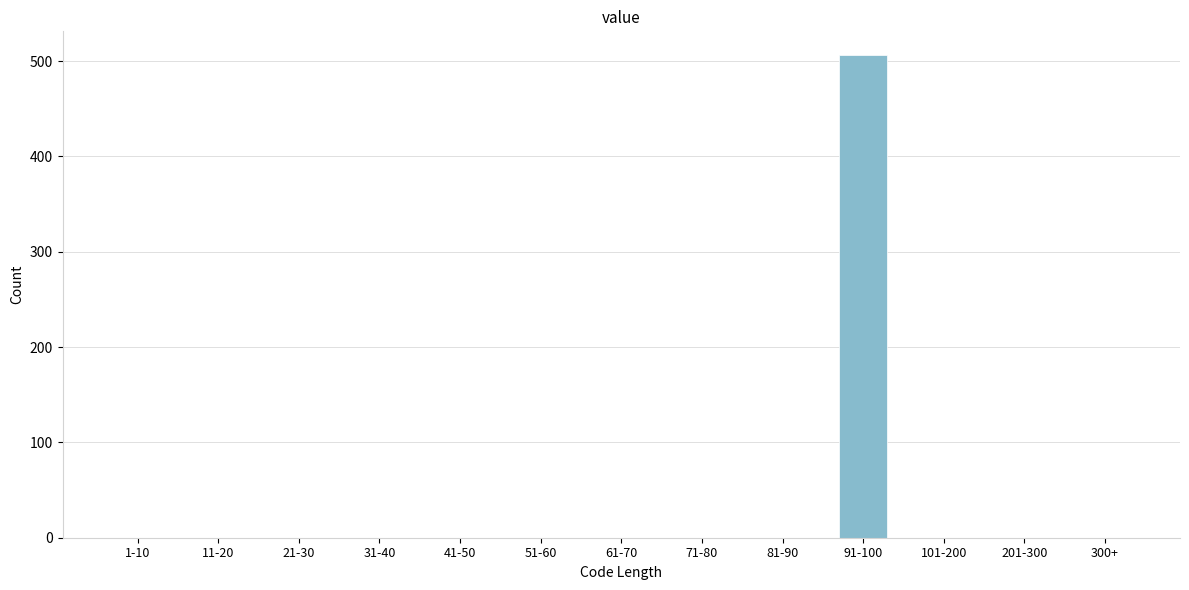

Reading right to left, extract all data points from this chart.

300+=0	201-300=0	101-200=0	91-100=506	81-90=0	71-80=0	61-70=0	51-60=0	41-50=0	31-40=0	21-30=0	11-20=0	1-10=0